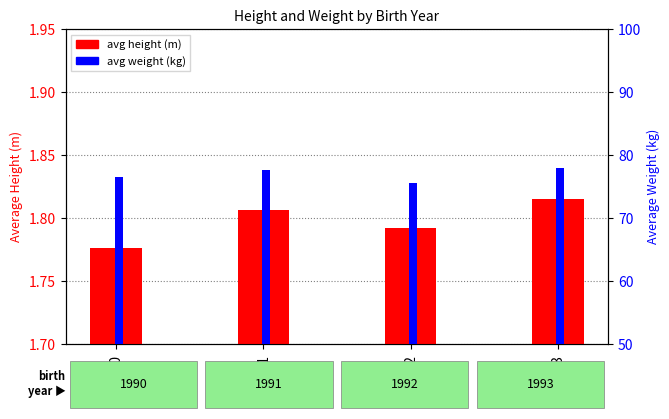

Which series has the largest total across all categories?

avg weight (kg)